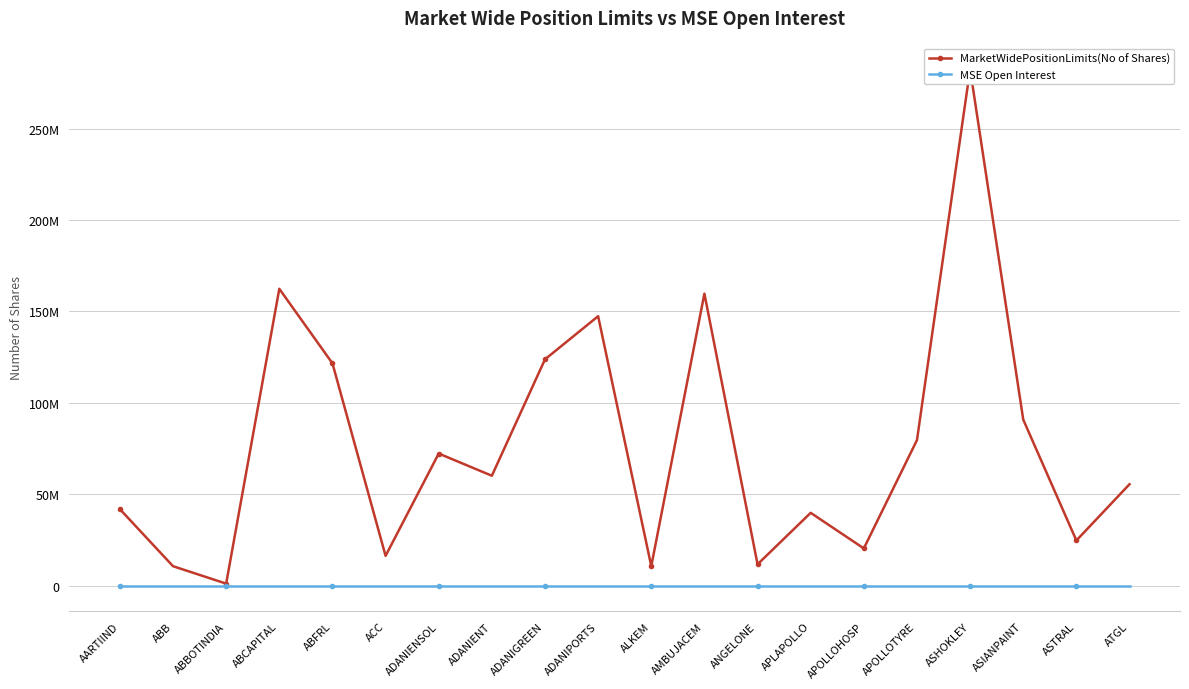

What is the sum of the MarketWidePositionLimits(No of Shares) values at ASTRAL and APOLLOHOSP?

44982121